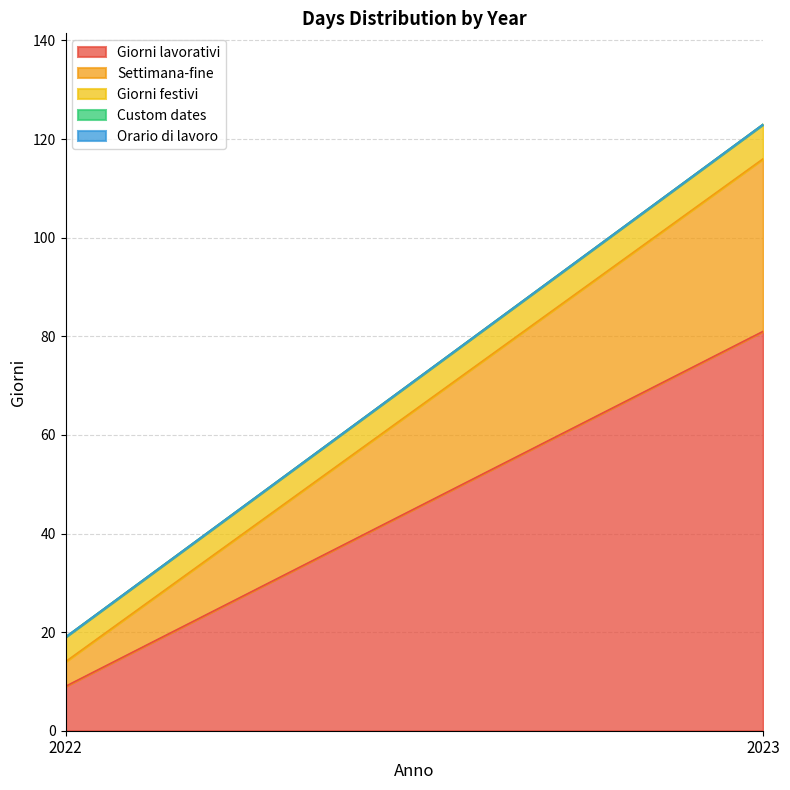

What is the sum of the Giorni lavorativi values at 2022 and 2023?

90